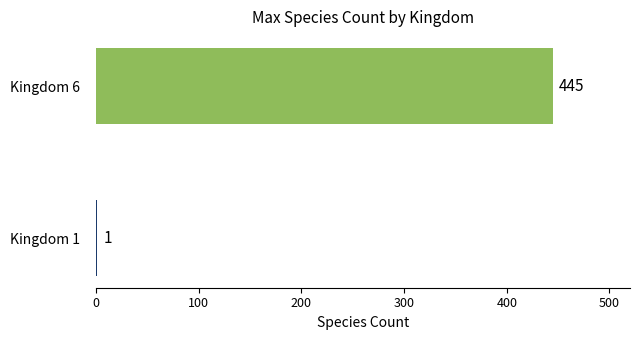

Is it true that the value at Kingdom 6 is 579?

False